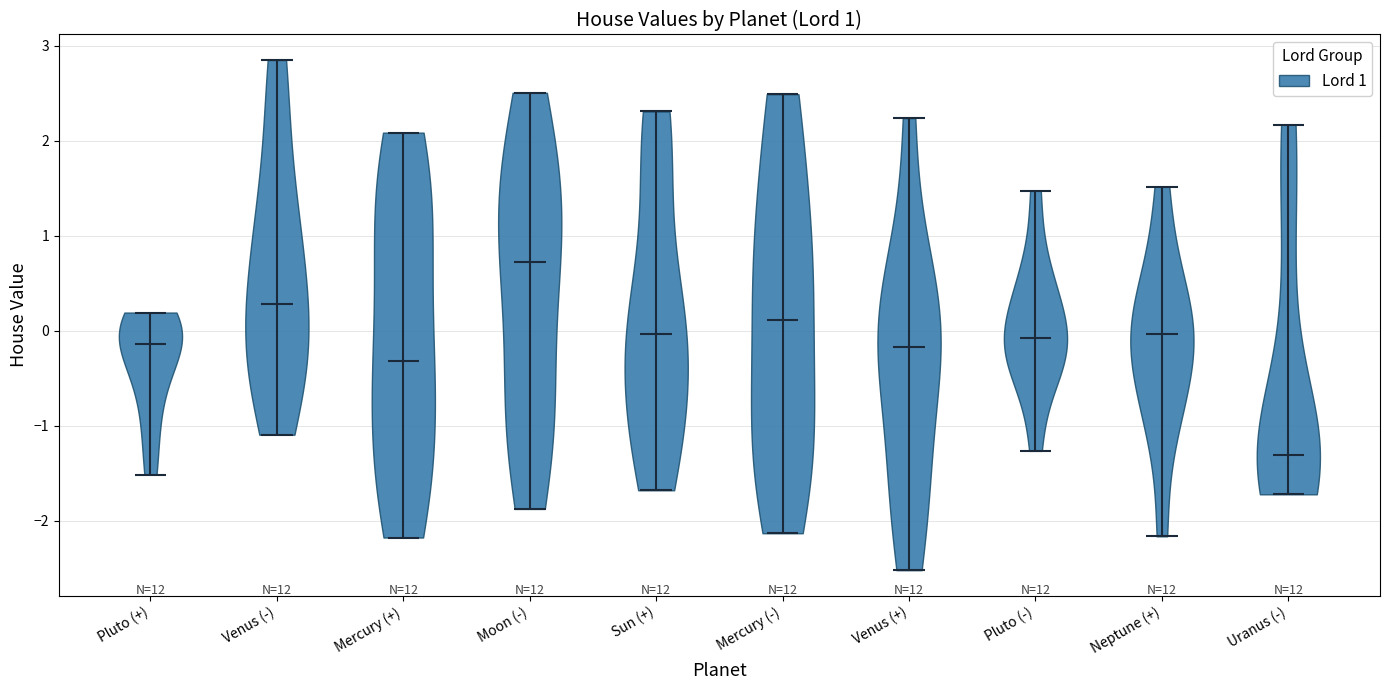

Reading left to right, read every violin against the y-axis: where its median line is, and the lowest and highest points it reaches. The values are not printed on the chart, so give them approximately, as read against the axis.

Pluto (+): median line -0.1, lowest point -1.5, highest point 0.2
Venus (-): median line 0.3, lowest point -1.1, highest point 2.8
Mercury (+): median line -0.3, lowest point -2.2, highest point 2.1
Moon (-): median line 0.7, lowest point -1.9, highest point 2.5
Sun (+): median line 0.0, lowest point -1.7, highest point 2.3
Mercury (-): median line 0.1, lowest point -2.1, highest point 2.5
Venus (+): median line -0.2, lowest point -2.5, highest point 2.2
Pluto (-): median line -0.1, lowest point -1.3, highest point 1.5
Neptune (+): median line 0.0, lowest point -2.2, highest point 1.5
Uranus (-): median line -1.3, lowest point -1.7, highest point 2.2